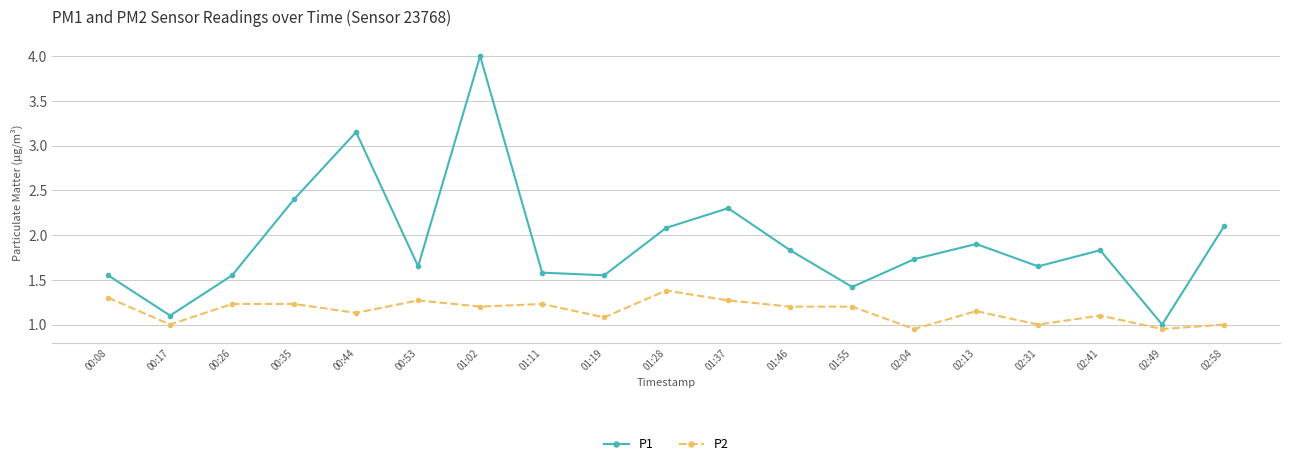

How many lines are shown in the chart?

2